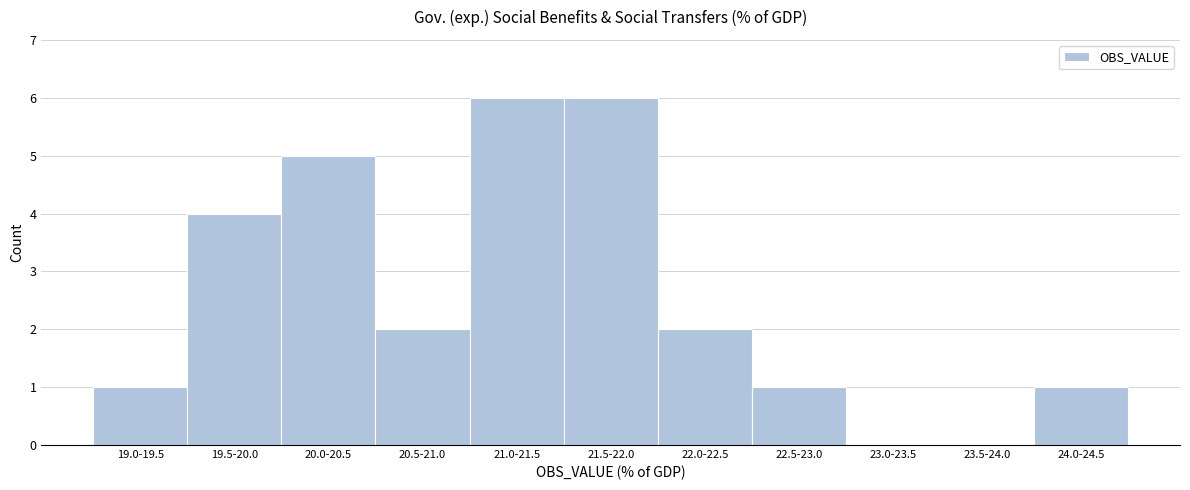

Reading left to right, extract all data points from this chart.

19.0-19.5=1	19.5-20.0=4	20.0-20.5=5	20.5-21.0=2	21.0-21.5=6	21.5-22.0=6	22.0-22.5=2	22.5-23.0=1	23.0-23.5=0	23.5-24.0=0	24.0-24.5=1